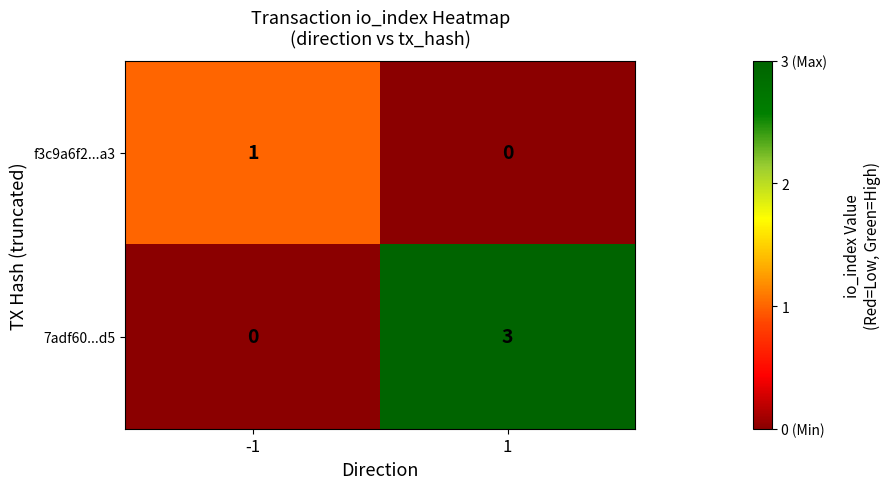

Which series has the largest total across all categories?

7adf60...d5